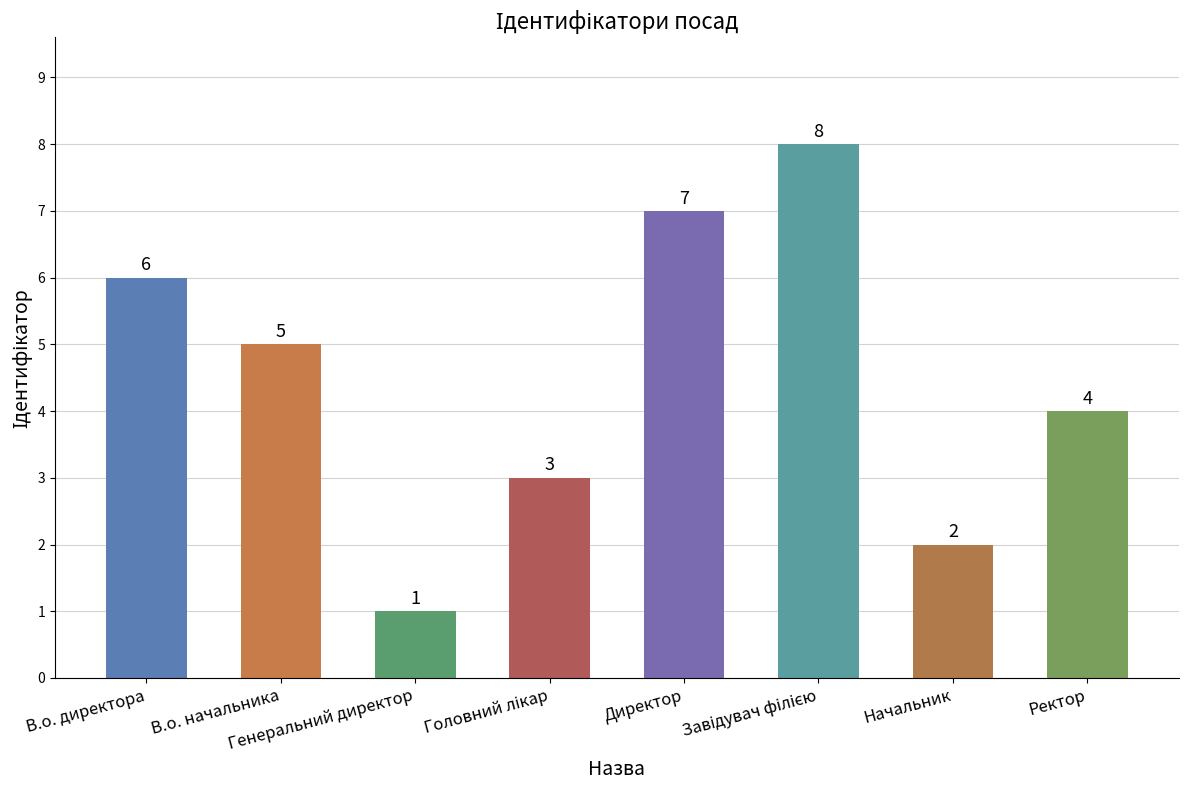

At which label does the data first exceed 5?

В.о. директора